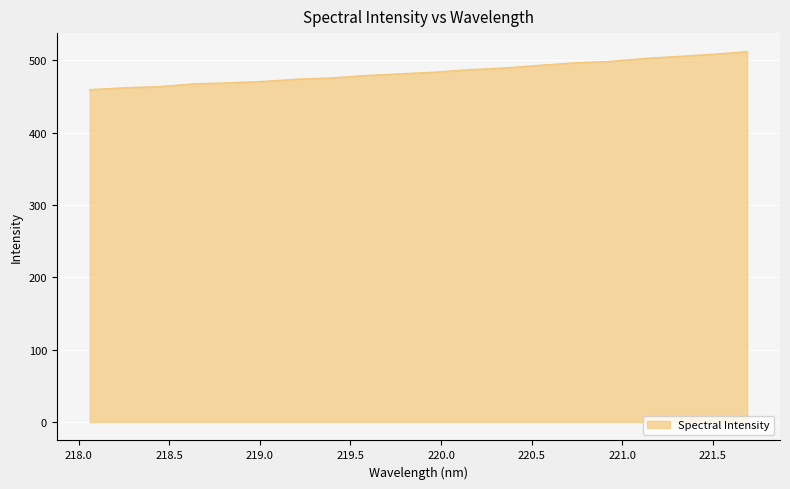

What is the greatest value displayed?

511.8